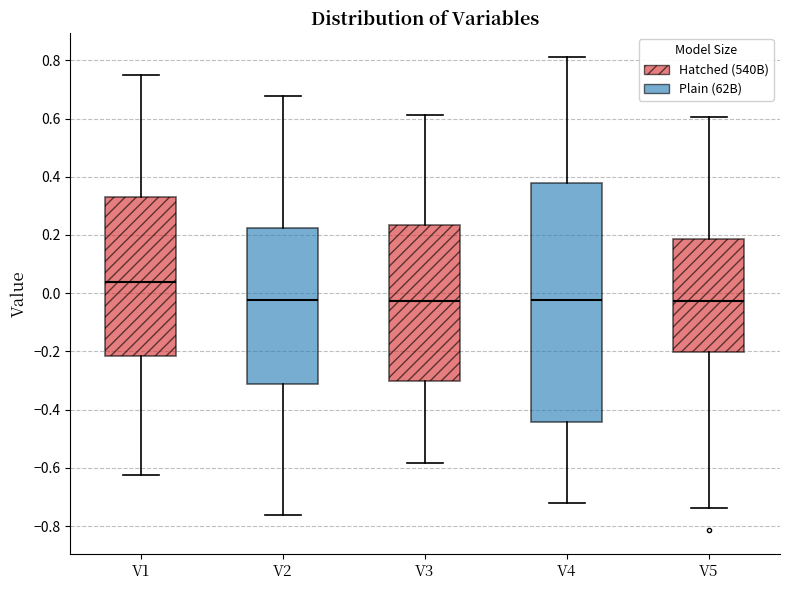

Reading left to right, transcribe this box plot: for each box, give where its median line is, the range the box spans, and where its two whiskers end, as read against the y-axis. The values are not printed on the chart, so give them approximately, as read against the axis.

V1: median 0.04, box -0.22 to 0.34, whiskers -0.62 to 0.76
V2: median -0.02, box -0.32 to 0.22, whiskers -0.76 to 0.68
V3: median -0.02, box -0.30 to 0.24, whiskers -0.58 to 0.62
V4: median -0.02, box -0.44 to 0.38, whiskers -0.72 to 0.82
V5: median -0.02, box -0.20 to 0.18, whiskers -0.74 to 0.60